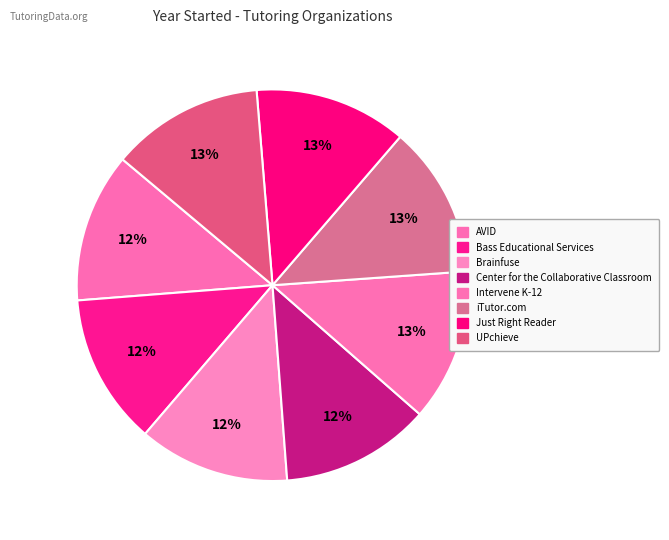

Combined, what portion of the pie is iTutor.com and UPchieve?

25.1%